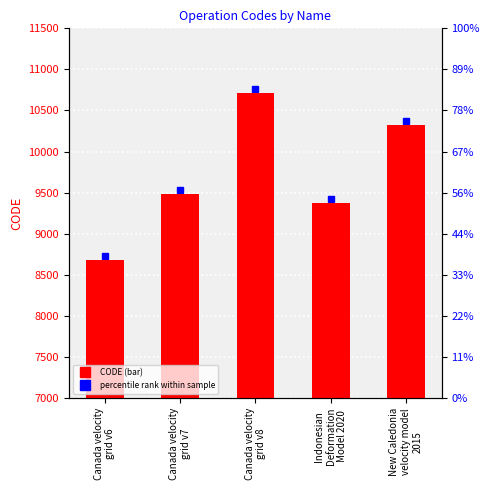

What is the difference between the values at Canada velocity
grid v7 and Canada velocity
grid v6?

807